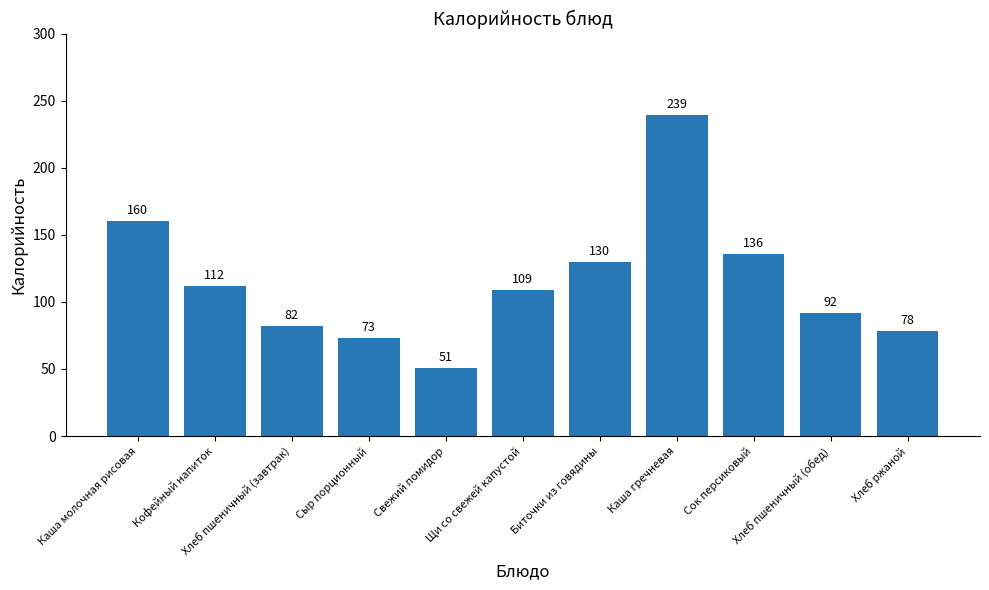

Reading left to right, list all the values displayed in this chart.

Каша молочная рисовая=160	Кофейный напиток=112	Хлеб пшеничный (завтрак)=82	Сыр порционный=73	Свежий помидор=51	Щи со свежей капустой=109	Биточки из говядины=130	Каша гречневая=239	Сок персиковый=136	Хлеб пшеничный (обед)=92	Хлеб ржаной=78